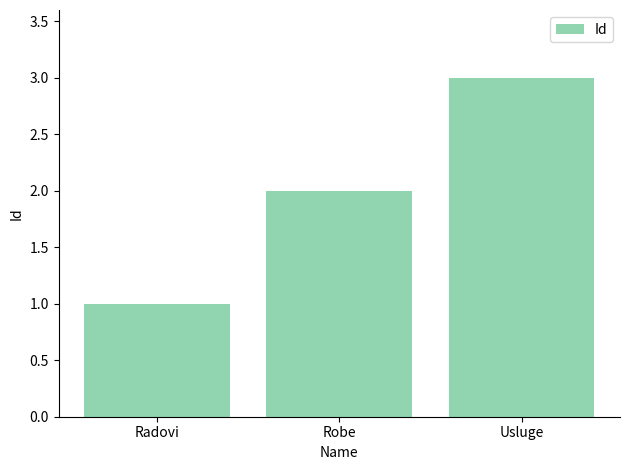

Reading left to right, list all the values displayed in this chart.

Radovi=1	Robe=2	Usluge=3